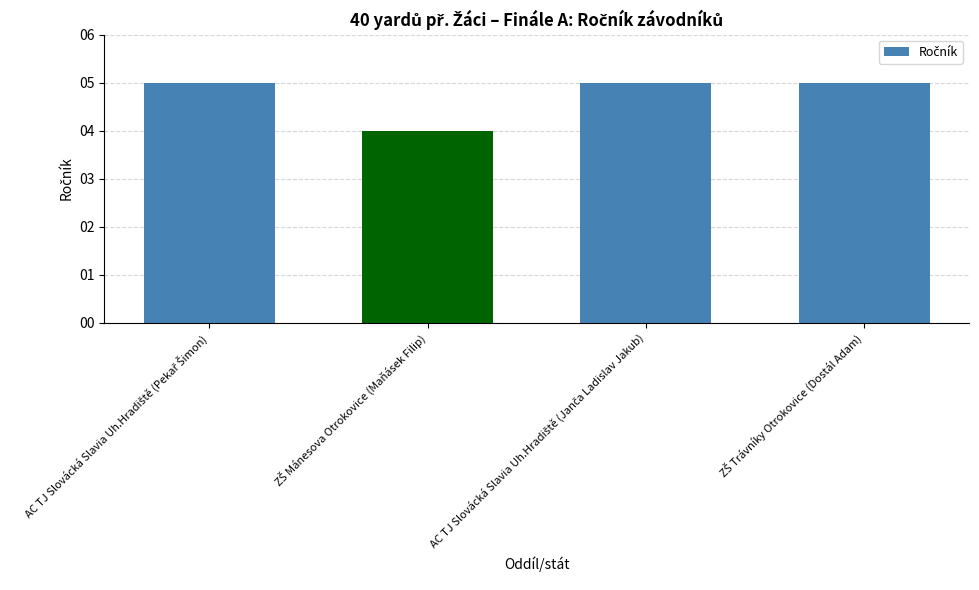

What is the value of the 3rd bar from the left?

5